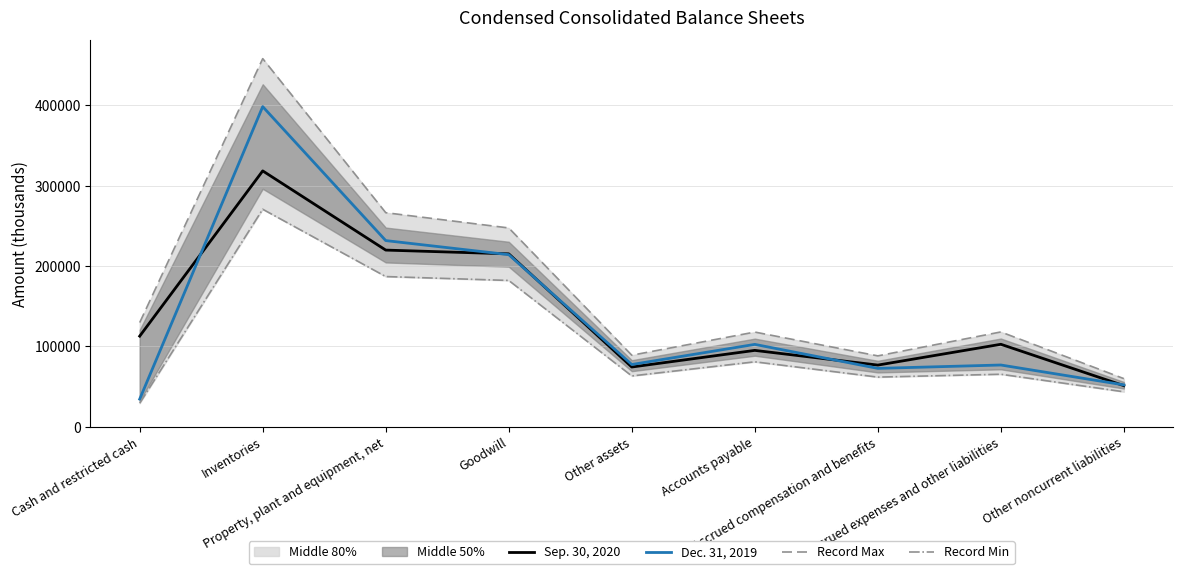

How many interior local peaks does the Record Max series have?

3